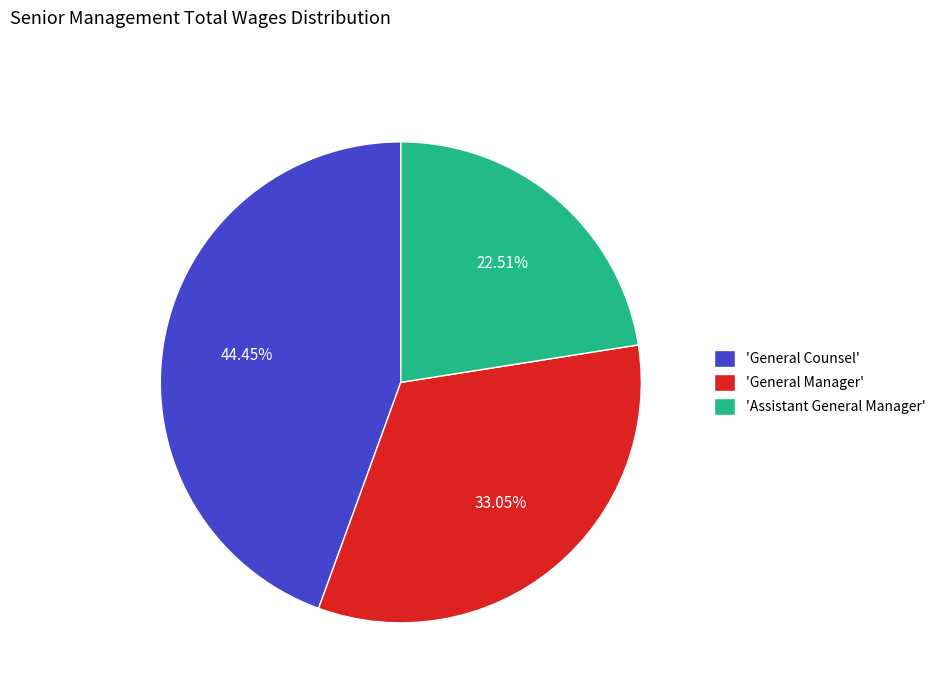

To the nearest percent, what is the average slice percentage?

33%